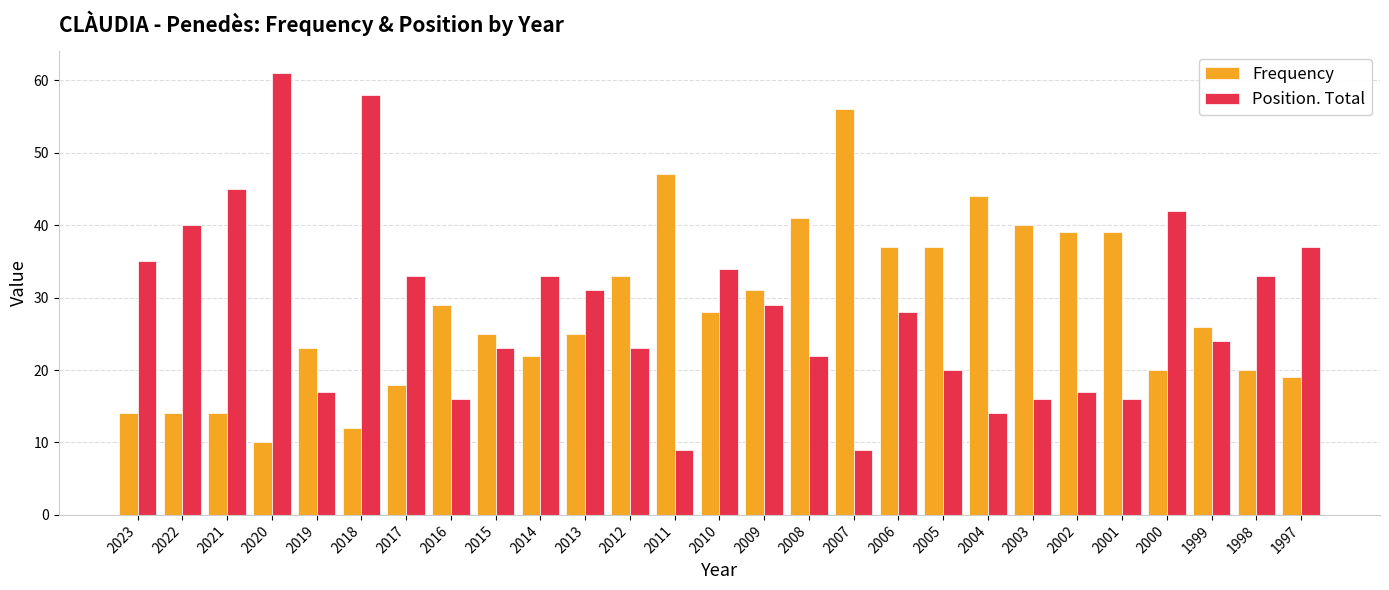

How many bars are there in each group?

2